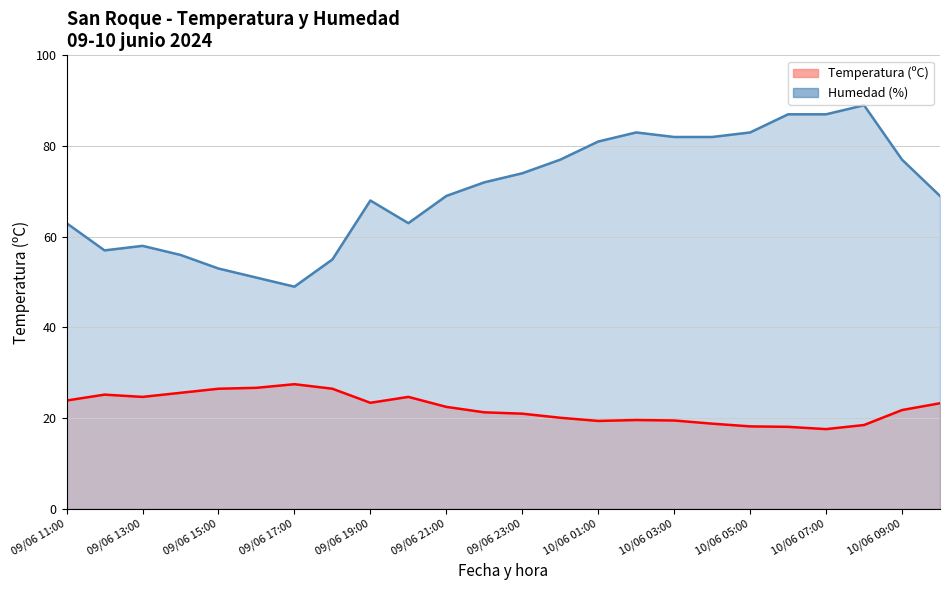

True or false: Temperatura (ºC) and Humedad (%) cross at least once.

False